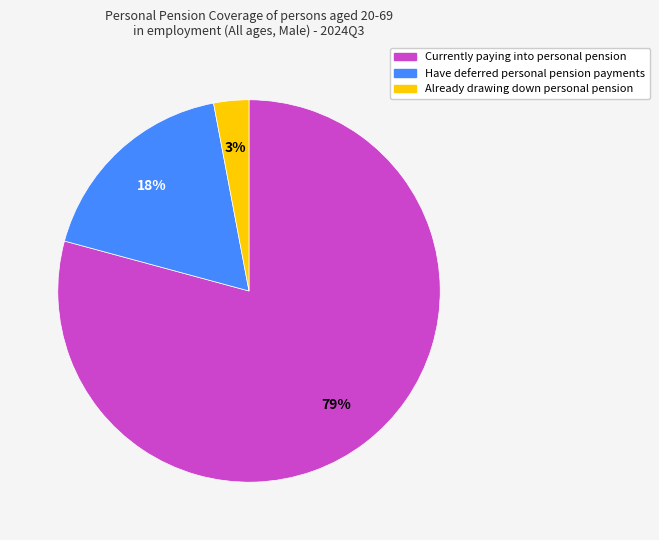

To the nearest percent, what portion does Currently paying into personal pension represent?

79%